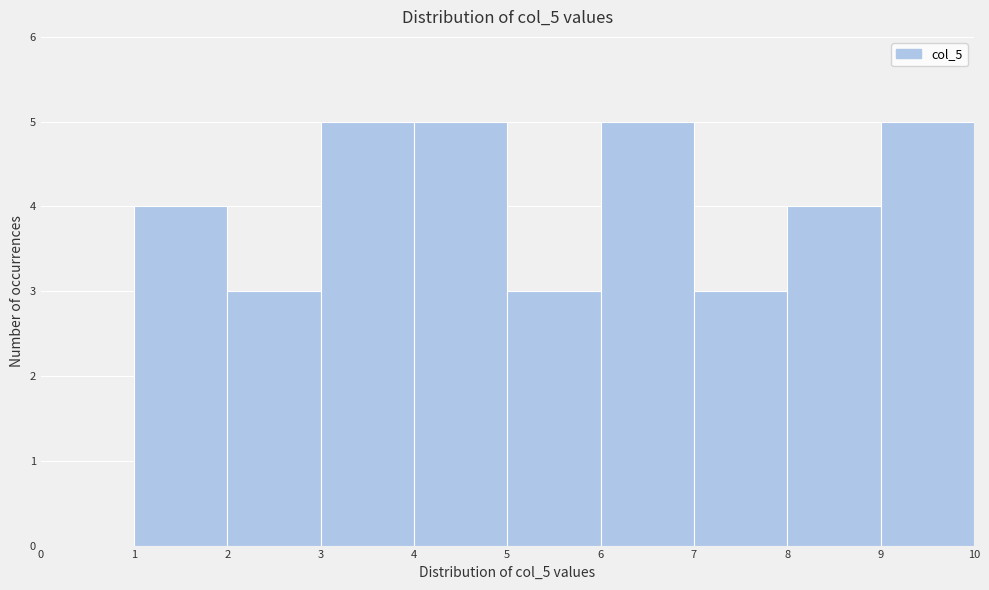

Reading left to right, list every bar in this chart as the range it spans on the x-axis followed by its height. The values are not printed on the chart, so give them approximately, as read against the axis.

0 to 1: 0
1 to 2: 4
2 to 3: 3
3 to 4: 5
4 to 5: 5
5 to 6: 3
6 to 7: 5
7 to 8: 3
8 to 9: 4
9 to 10: 5